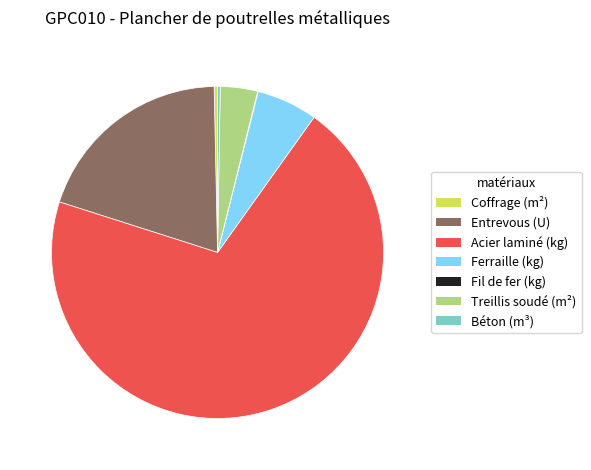

True or false: Treillis soudé (m²) accounts for 17% of the total.

False